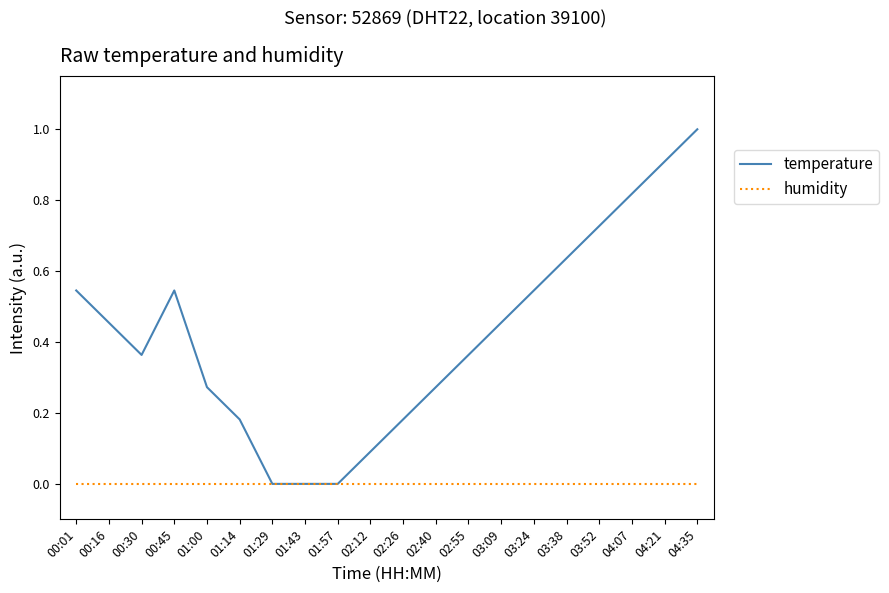

Is it true that temperature equals 0.4 at 01:43?

False